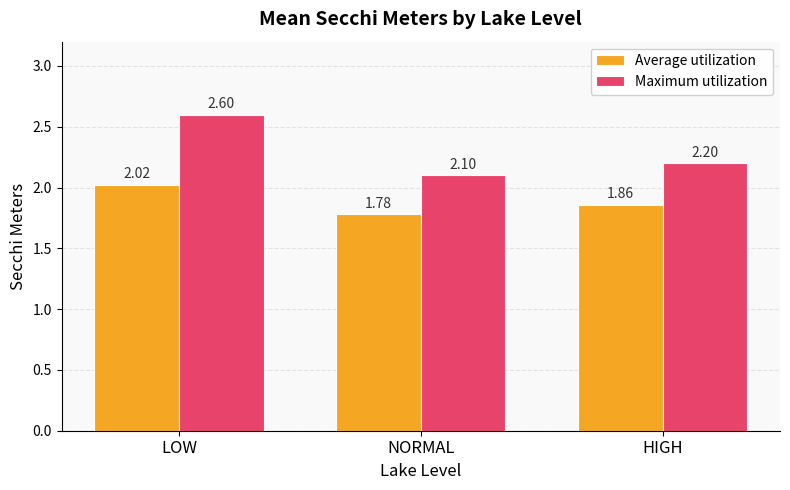

What is the sum of the Average utilization values at NORMAL and LOW?

3.8